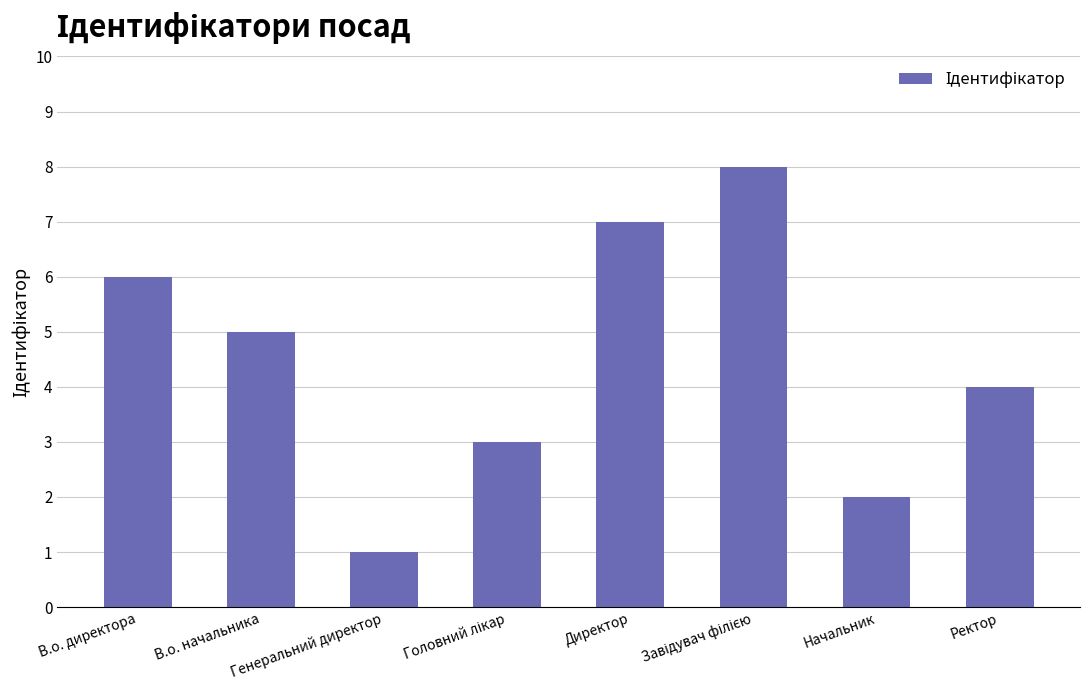

What is the maximum value shown in the chart?

8